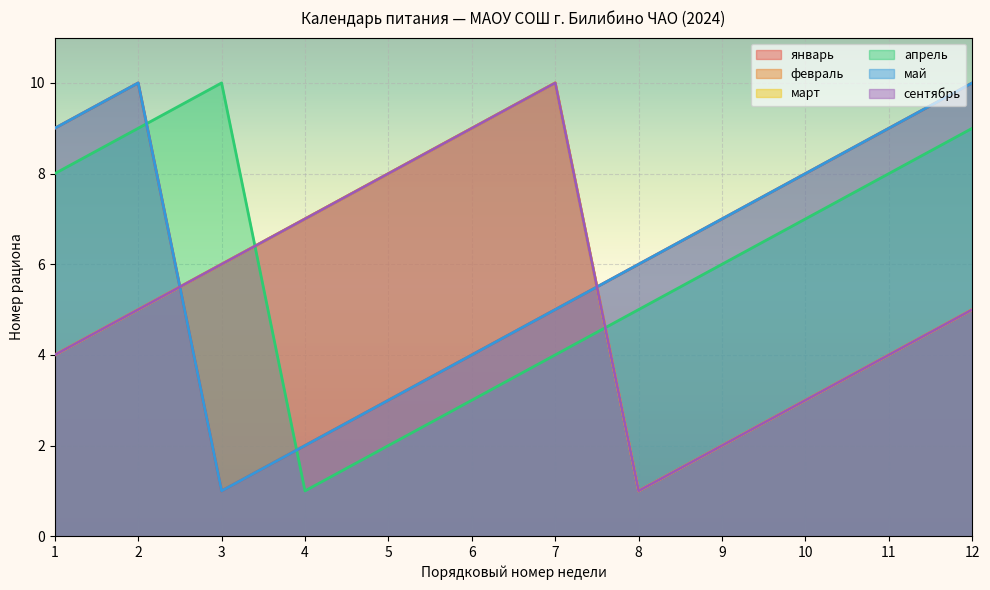

What is the value of the май point at the 11th from the left?

9